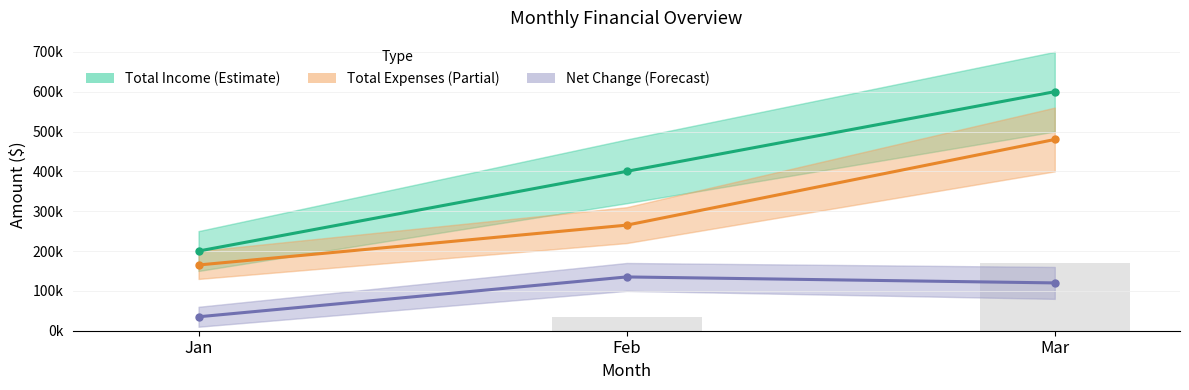

At which label does Total Expenses (Partial) reach its minimum?

Jan